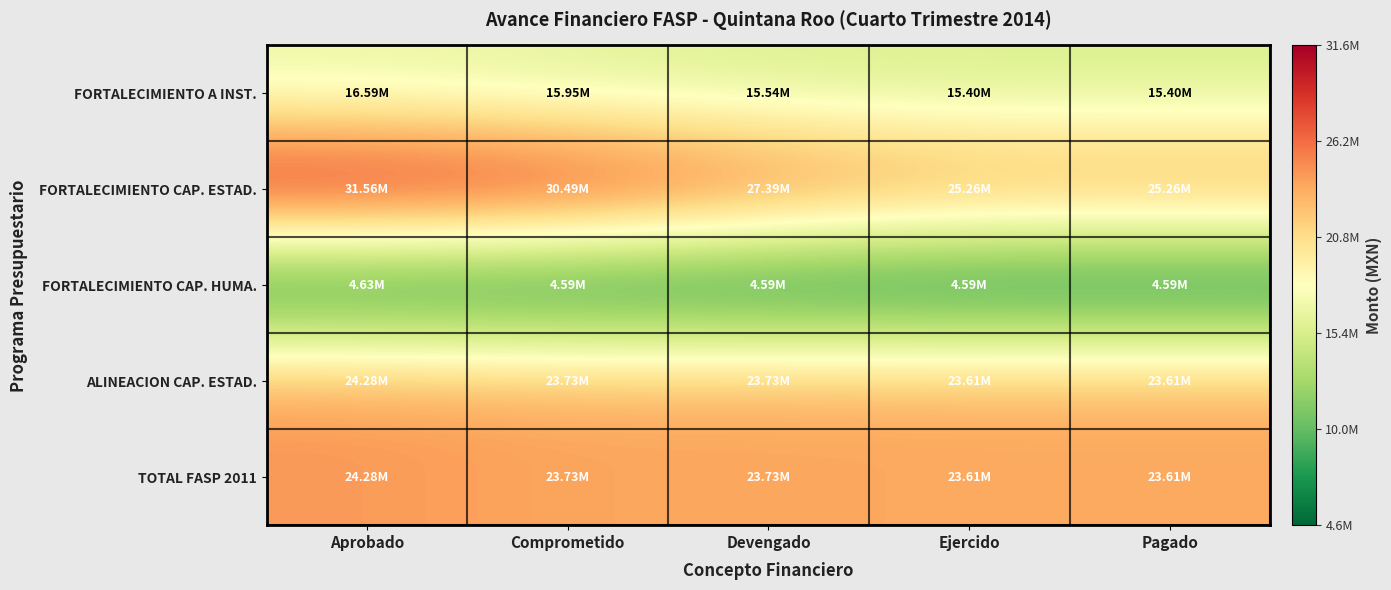

At which category is the sum across all series the highest?

Aprobado